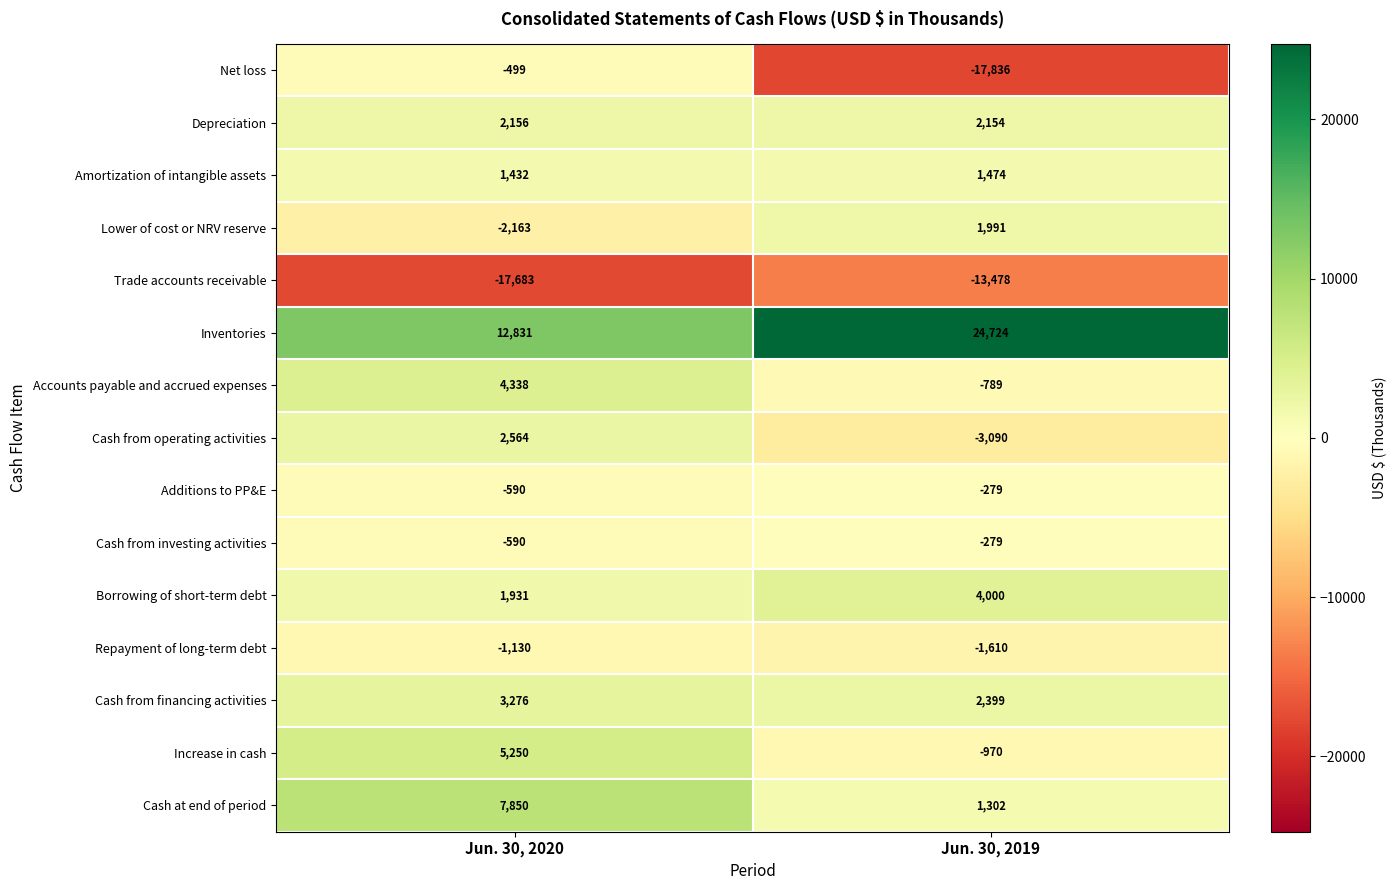

Is it true that Inventories equals 24724 at Jun. 30, 2019?

True